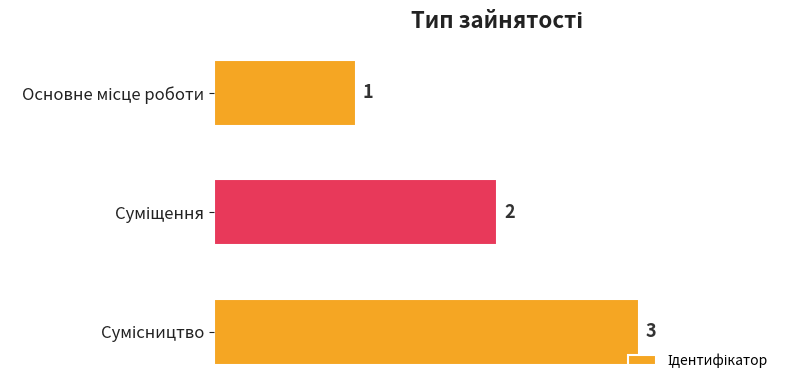

What is the maximum value shown in the chart?

3